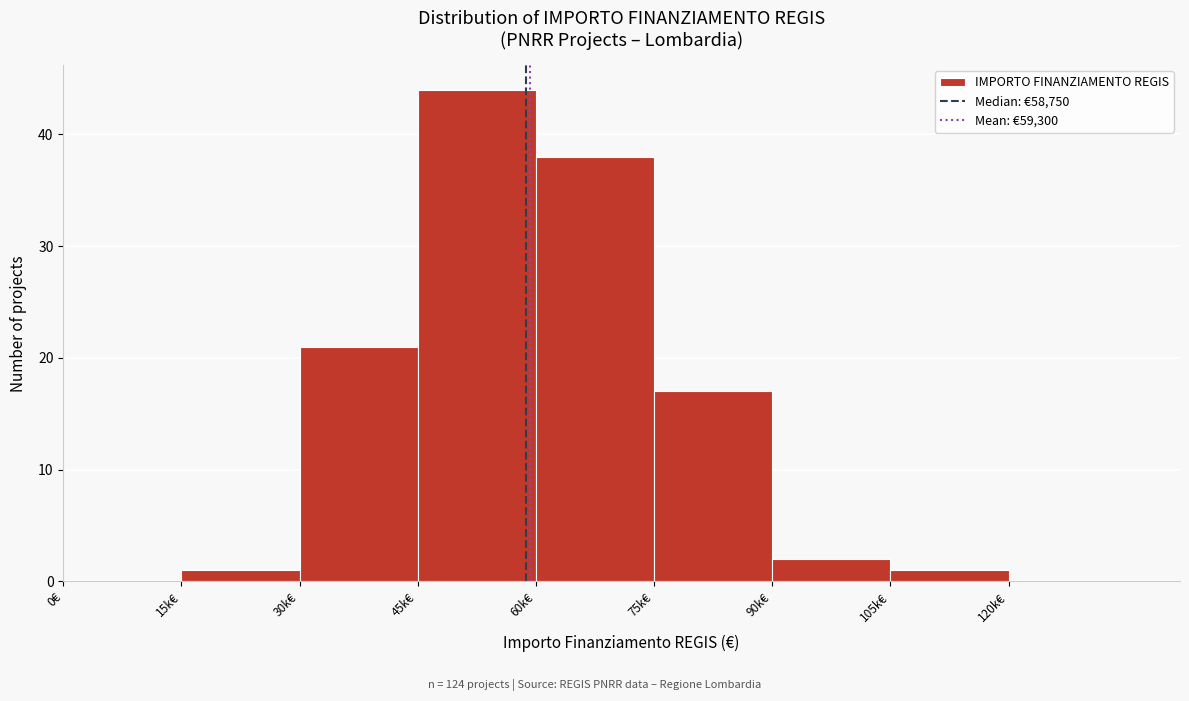

Reading left to right, what are all the values shown in this chart?

0€=0	15k€=1	30k€=21	45k€=44	60k€=38	75k€=17	90k€=2	105k€=1	120k€=0